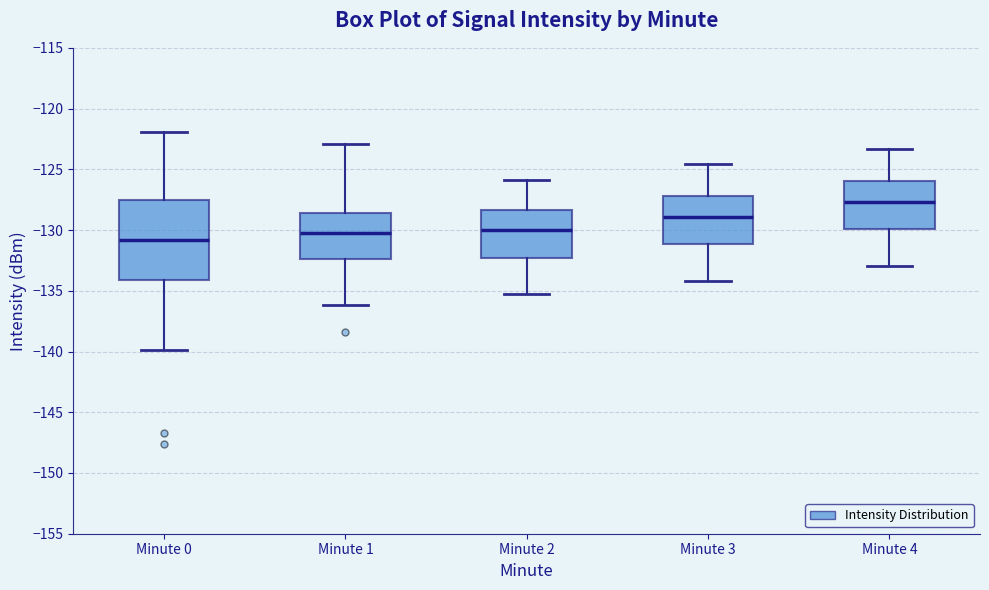

Reading left to right, read every box against the y-axis: the position of its median line, the range the box covers, and the ends of its whiskers. The values are not printed on the chart, so give them approximately, as read against the axis.

Minute 0: median -131.0, box -134.0 to -127.5, whiskers -140.0 to -122.0
Minute 1: median -130.5, box -132.5 to -128.5, whiskers -136.0 to -123.0
Minute 2: median -130.0, box -132.5 to -128.5, whiskers -135.5 to -126.0
Minute 3: median -129.0, box -131.0 to -127.0, whiskers -134.0 to -124.5
Minute 4: median -127.5, box -130.0 to -126.0, whiskers -133.0 to -123.5